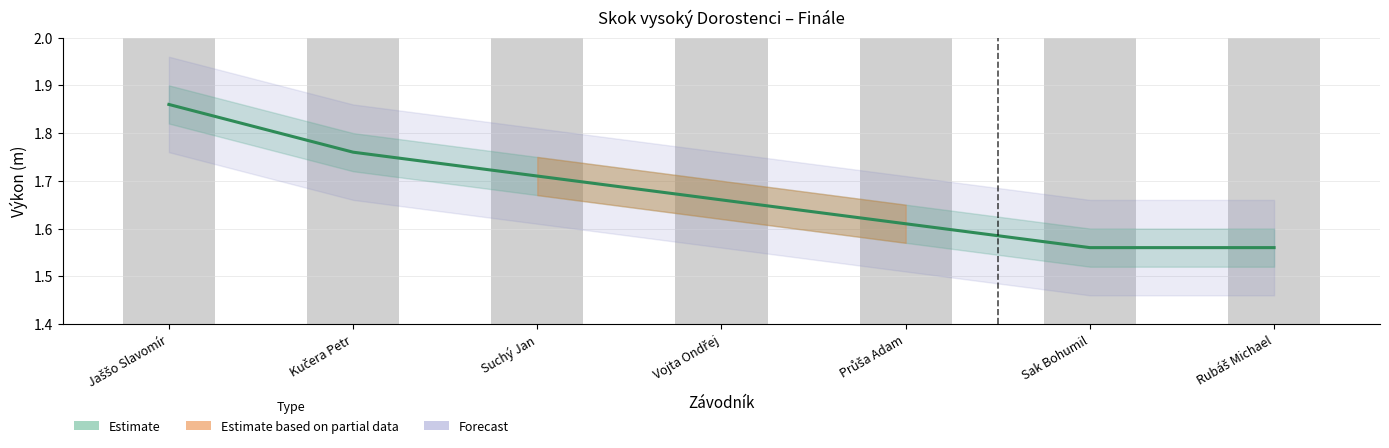

Are the bars horizontal?

No